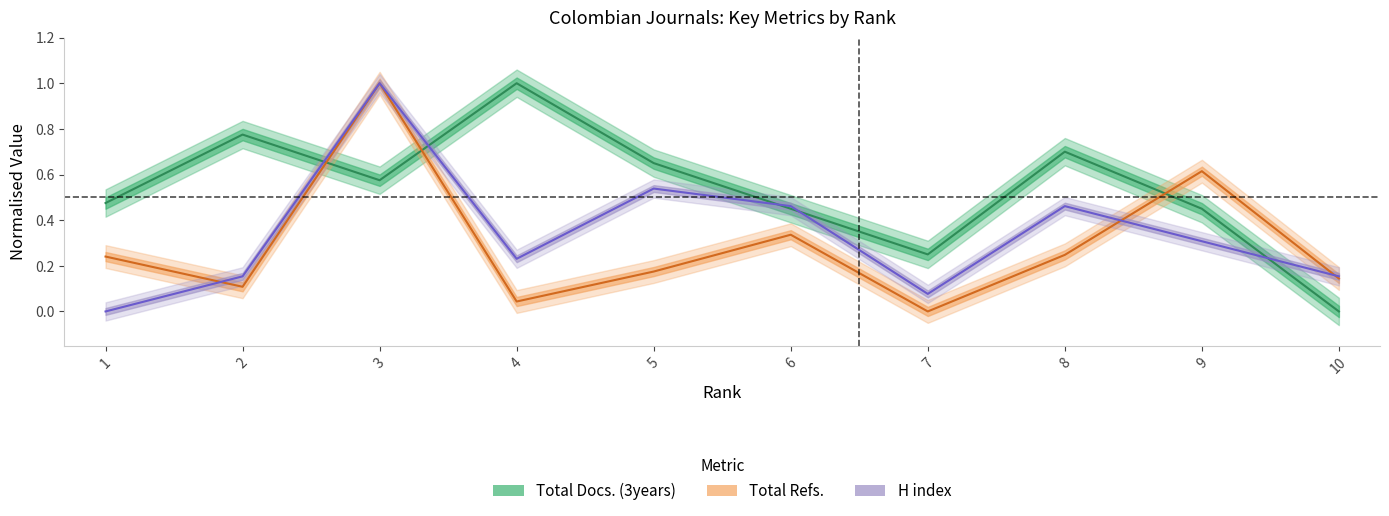

Reading left to right, what are all the values shown in this chart?

Total Docs. (3years): 1=0.5	2=0.8	3=0.6	4=1.0	5=0.6	6=0.4	7=0.2	8=0.7	9=0.4	10=0.0
Total Refs.: 1=0.2	2=0.1	3=1.0	4=0.0	5=0.2	6=0.3	7=0.0	8=0.2	9=0.6	10=0.1
H index: 1=0.0	2=0.2	3=1.0	4=0.2	5=0.5	6=0.5	7=0.1	8=0.5	9=0.3	10=0.2